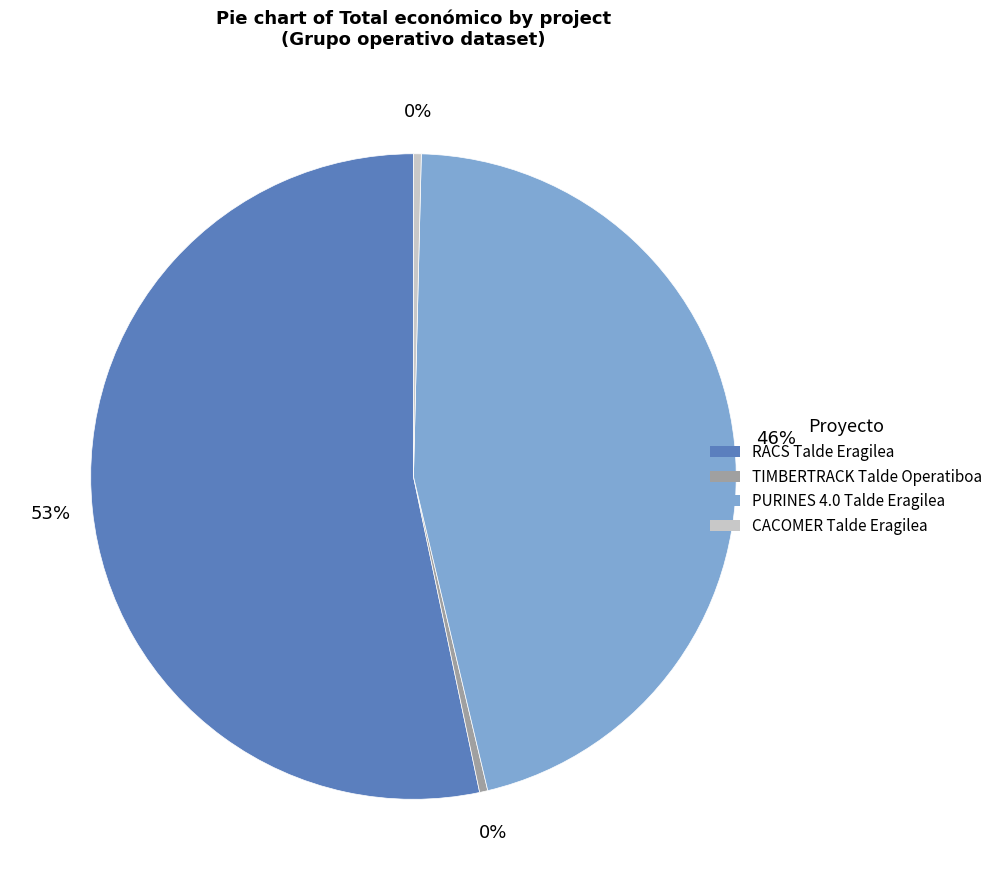

The TIMBERTRACK Talde Operatiboa slice represents 0% of the pie. True or false?

True